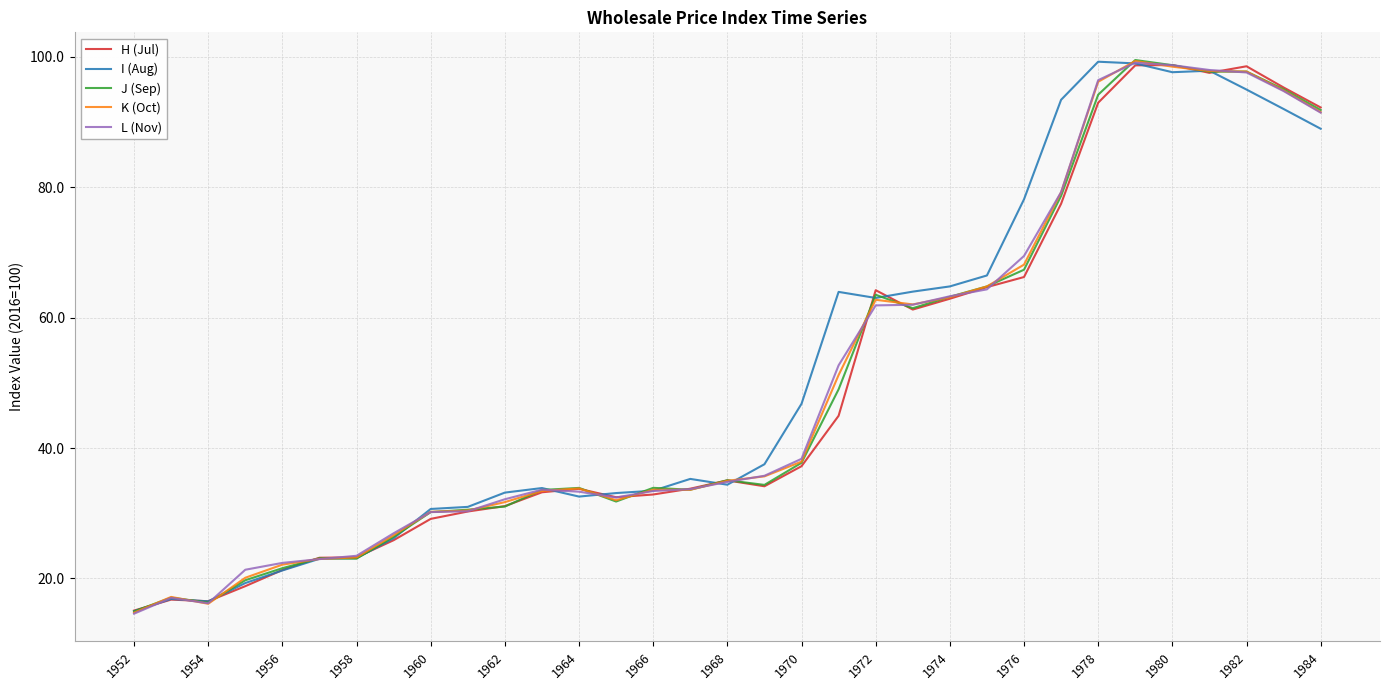

What is the maximum value for J (Sep)?

99.5